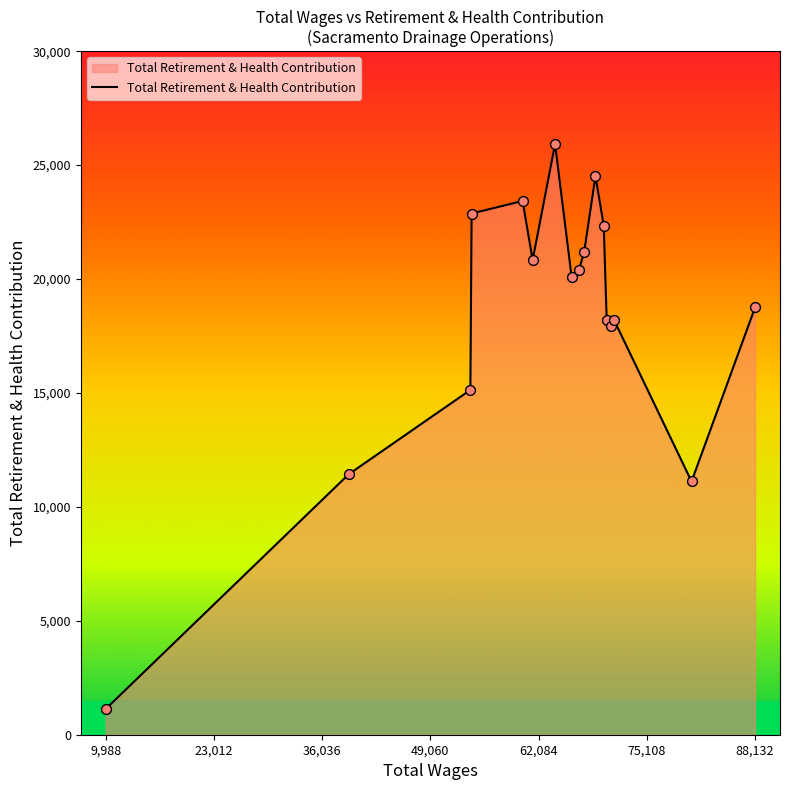

What is the greatest value displayed?

25920